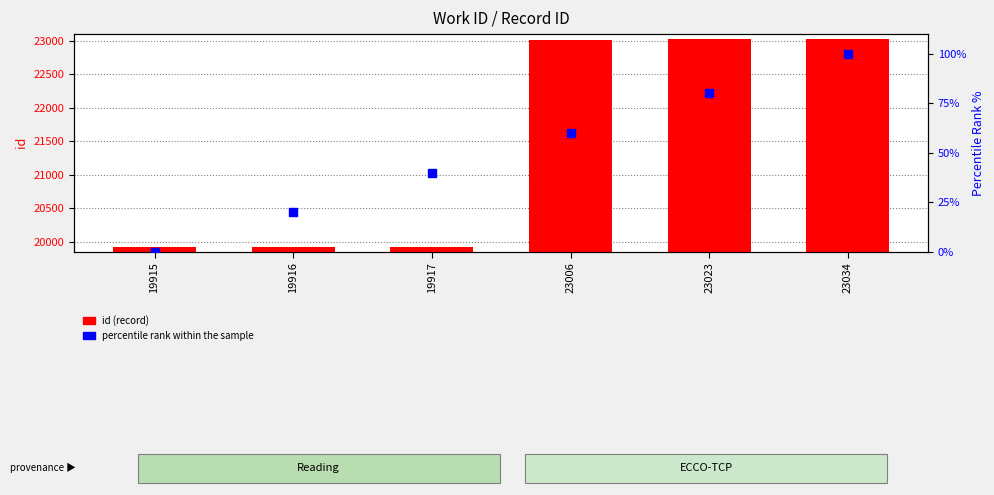

What are all the series names shown in the legend?

id (record), percentile rank within the sample